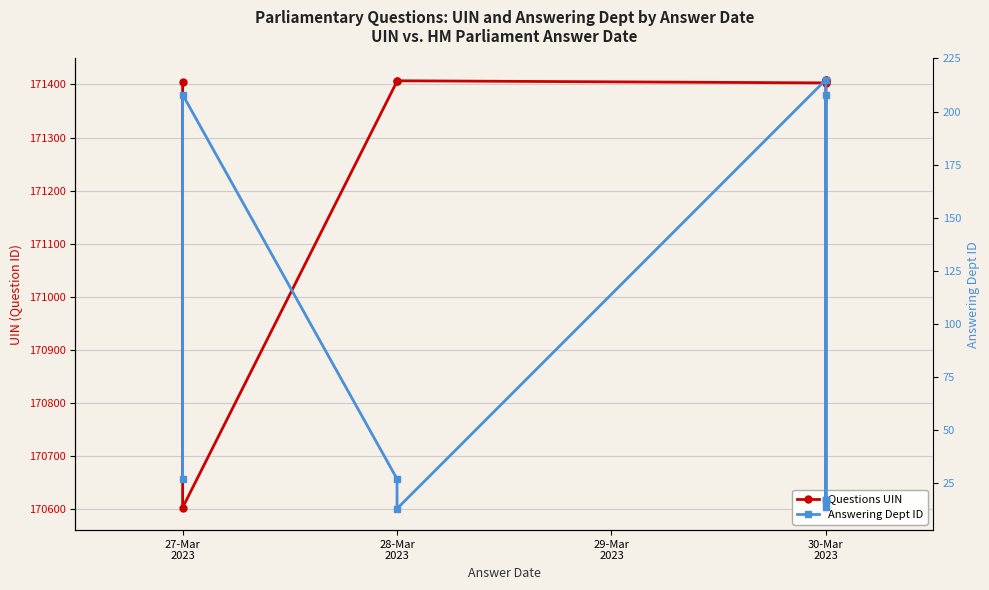

What is the difference between the maximum and second lowest values in the Answering Dept ID series?

201